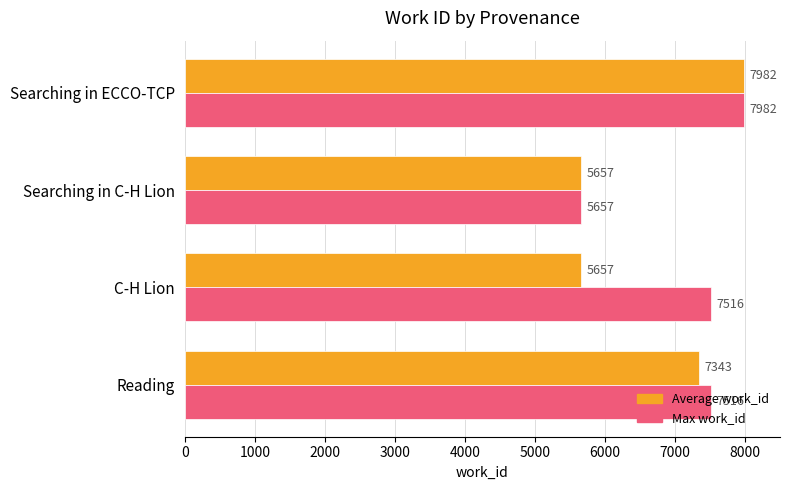

Rank the series by their average value, from highest to lowest.

Max work_id, Average work_id